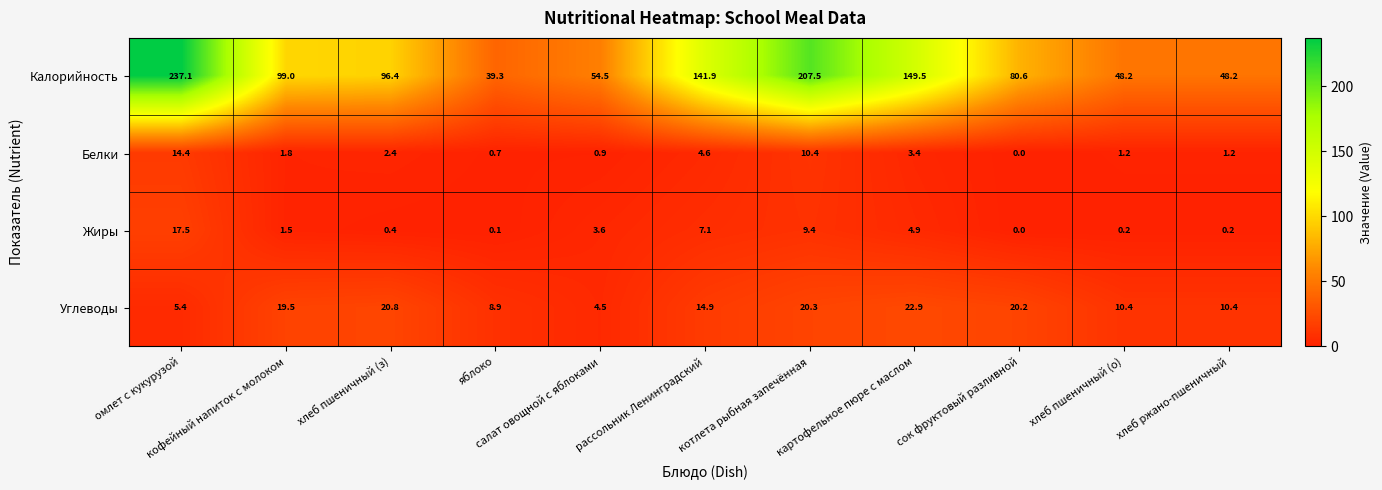

How many categories are shown in the chart?

11